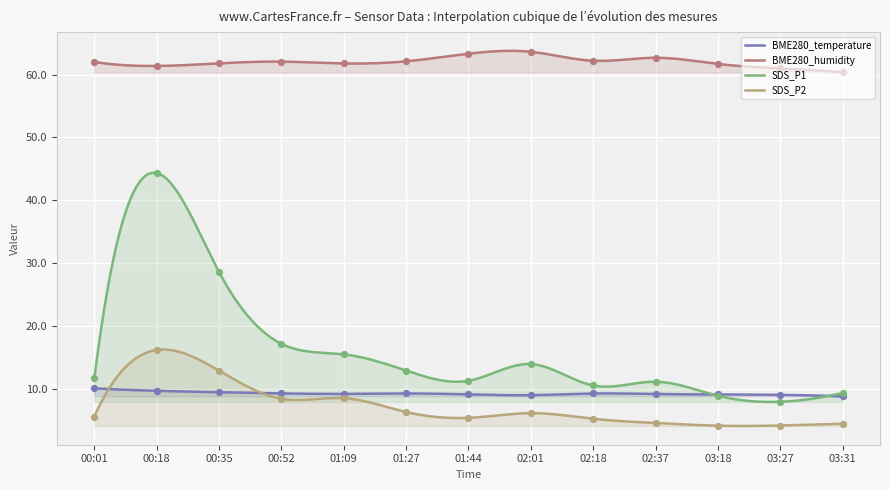

Which series has the largest Y range (max minus min)?

SDS_P1